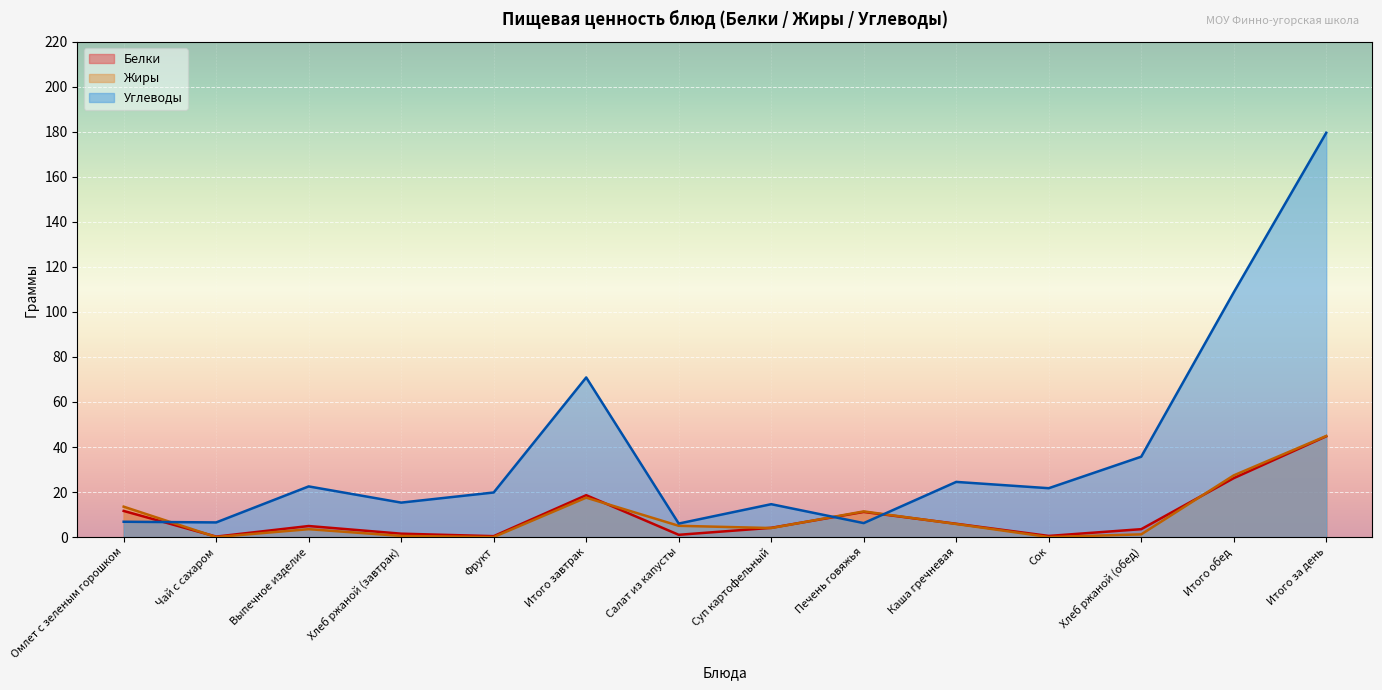

Reading left to right, list all the values displayed in this chart.

Белки: 11.6	0.2	4.9	1.5	0.4	18.6	1.0	4.1	11.2	5.9	0.5	3.5	26.2	44.8
Жиры: 13.5	0.0	3.5	0.5	0.0	17.5	5.0	4.0	11.4	5.8	0.0	1.2	27.4	44.9
Углеводы: 6.8	6.5	22.5	15.3	19.8	70.9	6.0	14.6	6.2	24.5	21.7	35.7	108.7	179.6